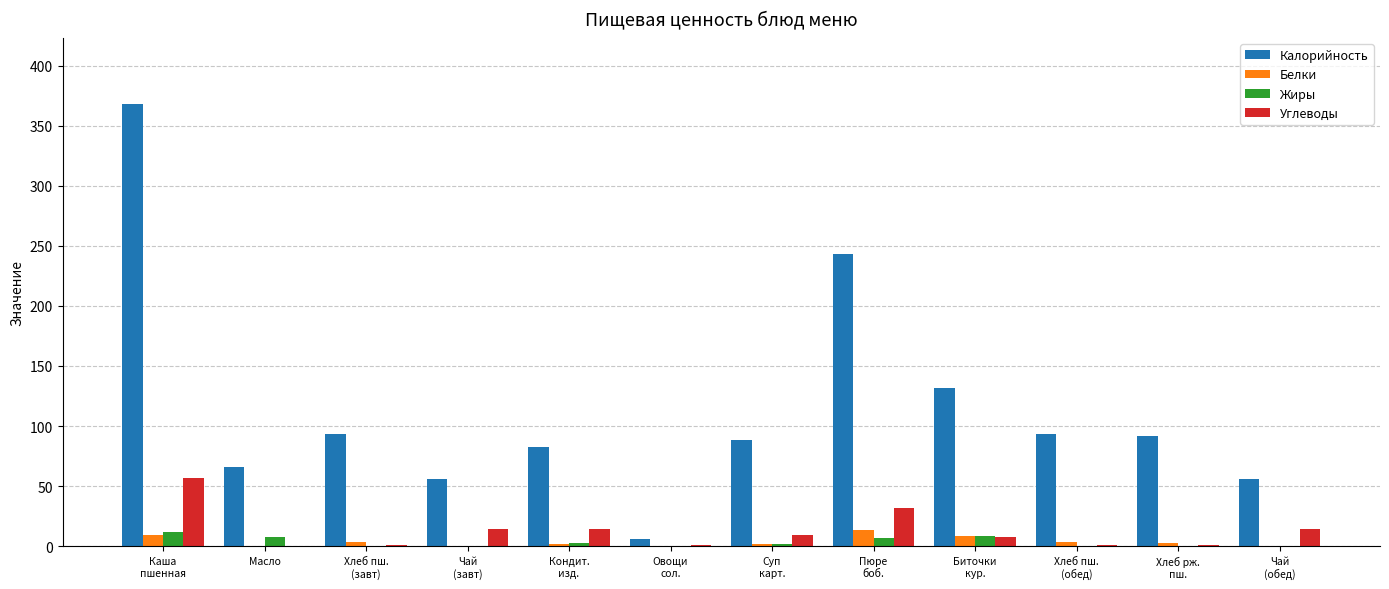

The Калорийность series shows 90.7 at Чай
(обед). True or false?

False